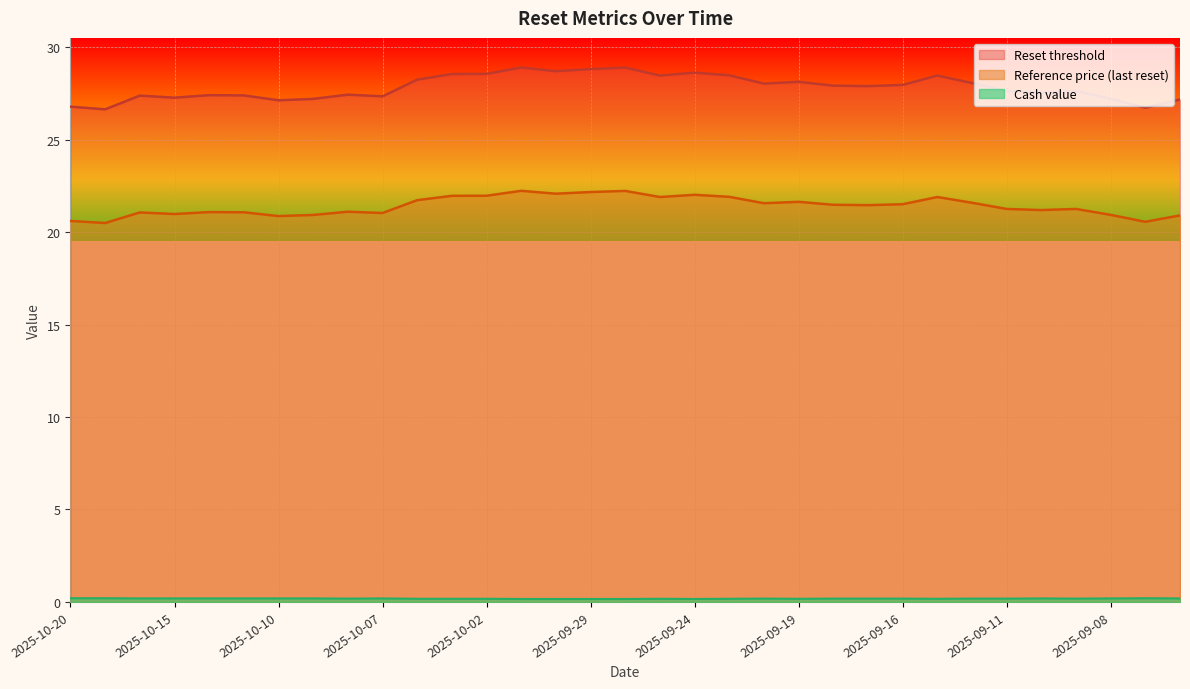

How many interior local valleys does the Reset threshold series have?

10